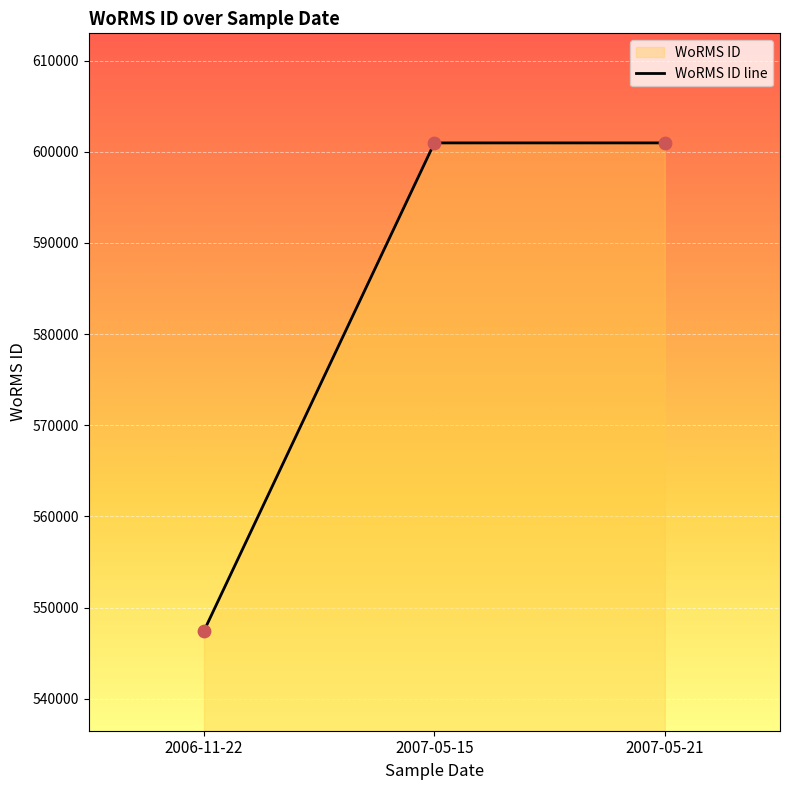

Approximately how many times larger is the value at 2007-05-15 compared to 2007-05-21?

1.0